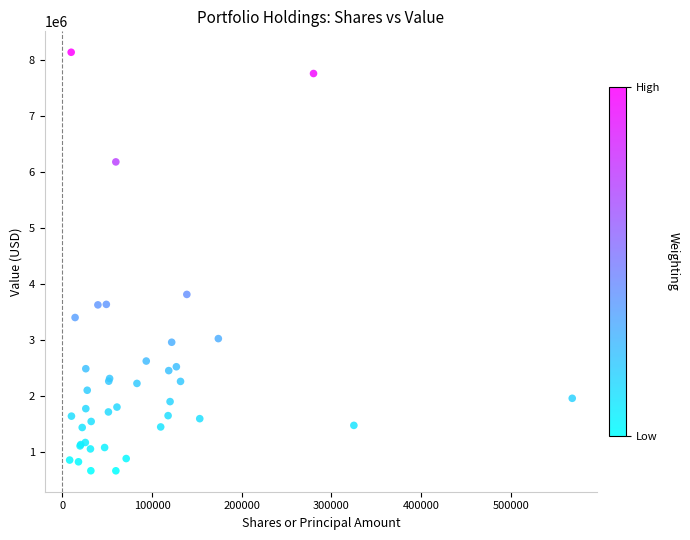

What Y value in the scatter plot is closest to 4401000?

3813000